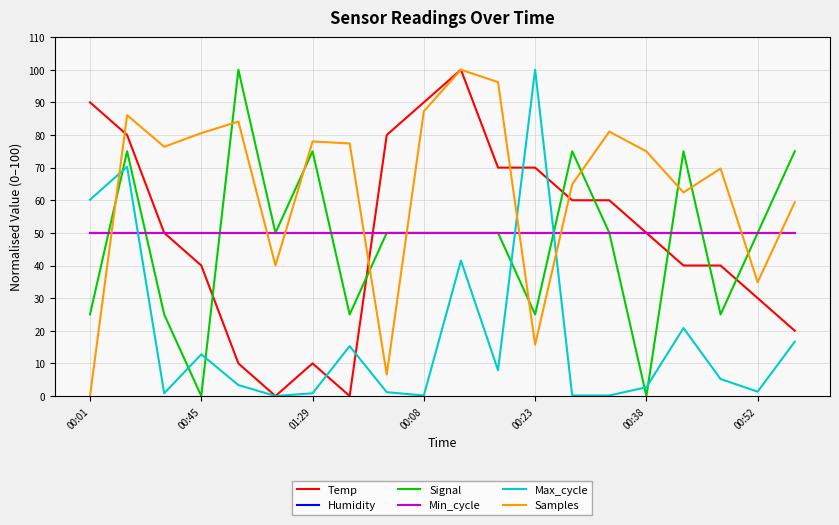

Does the chart have visible grid lines?

Yes